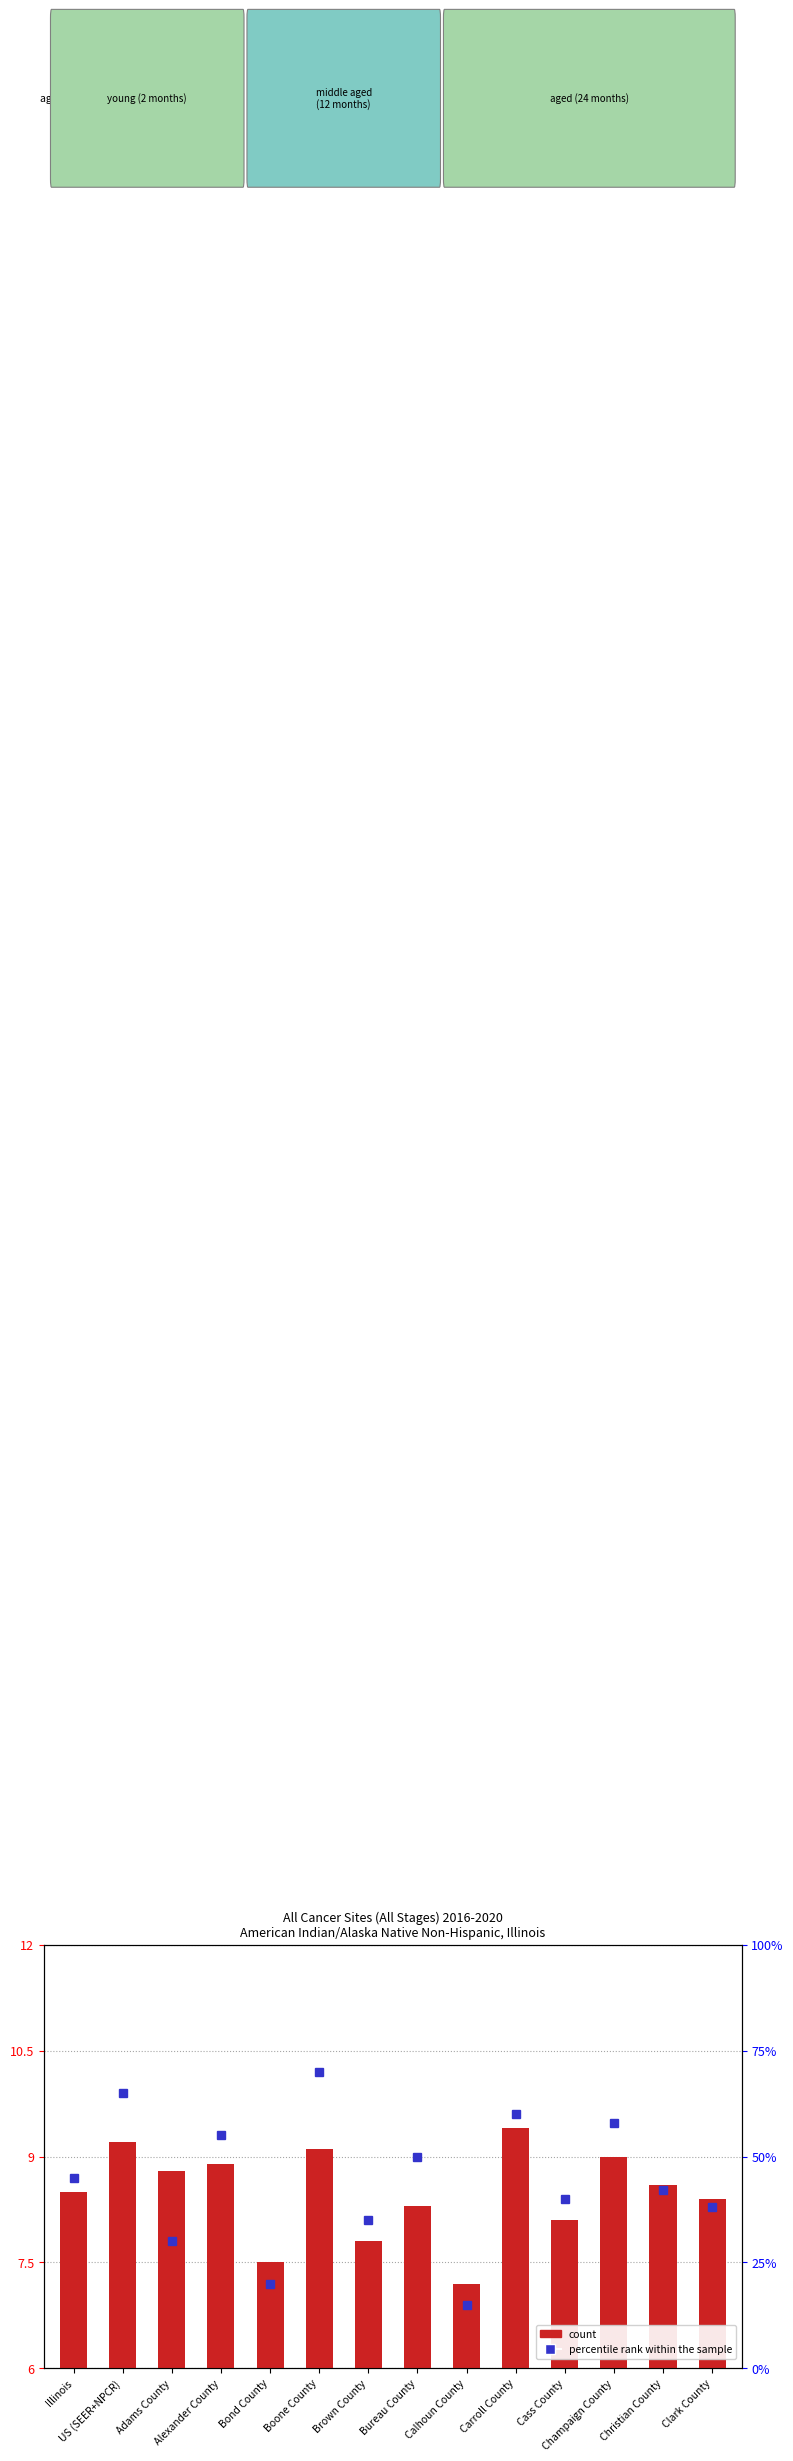

List the labels in order of value, largest first.

Carroll County, US (SEER+NPCR), Boone County, Champaign County, Alexander County, Adams County, Christian County, Illinois, Clark County, Bureau County, Cass County, Brown County, Bond County, Calhoun County